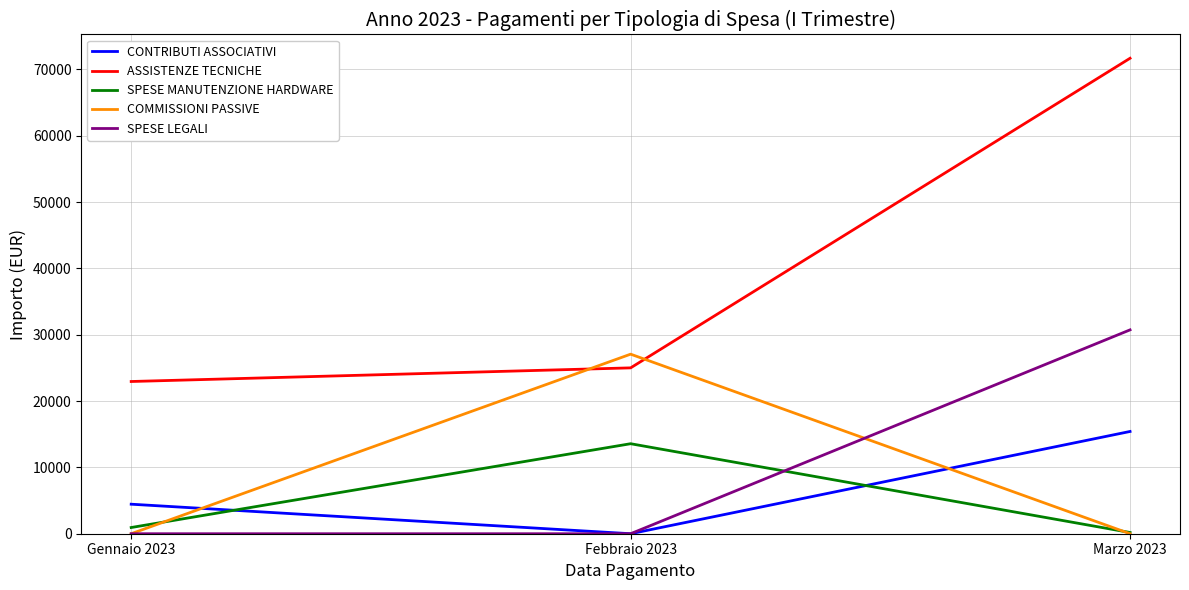

Between Gennaio 2023 and Febbraio 2023, which series saw the biggest shift?

COMMISSIONI PASSIVE